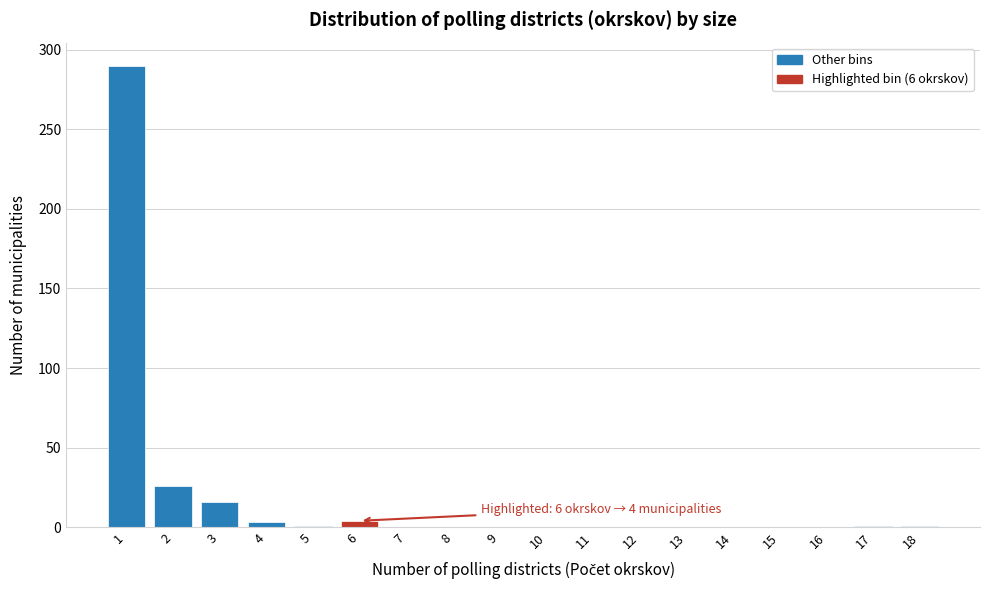

Is it true that the value at 8 is -179?

False